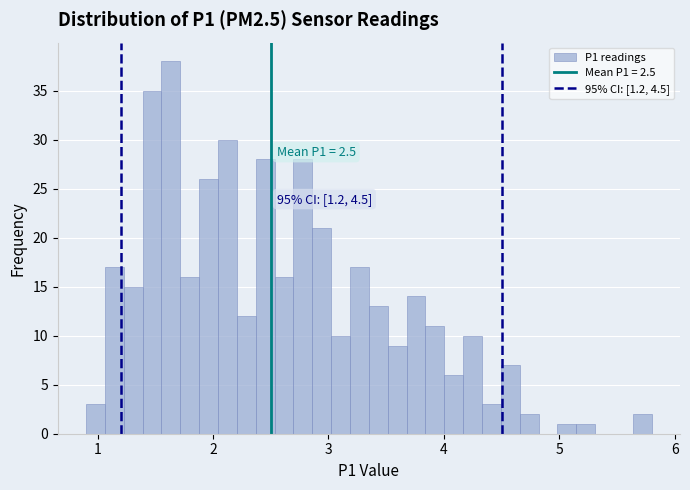

Around what value on the x-axis is the tallest bar? Give the approximate position of its centre, as read against the axis.

1.6